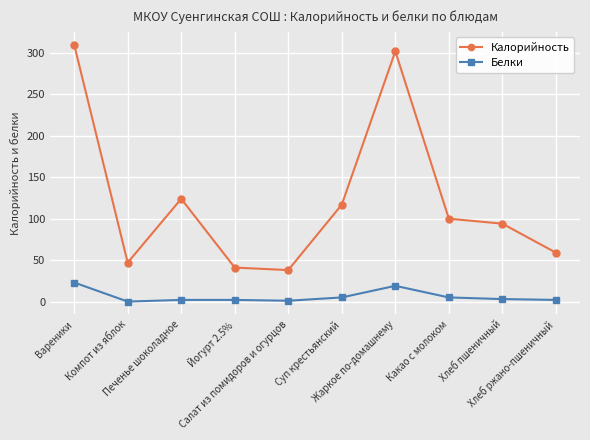

How many interior local valleys does the Калорийность series have?

2